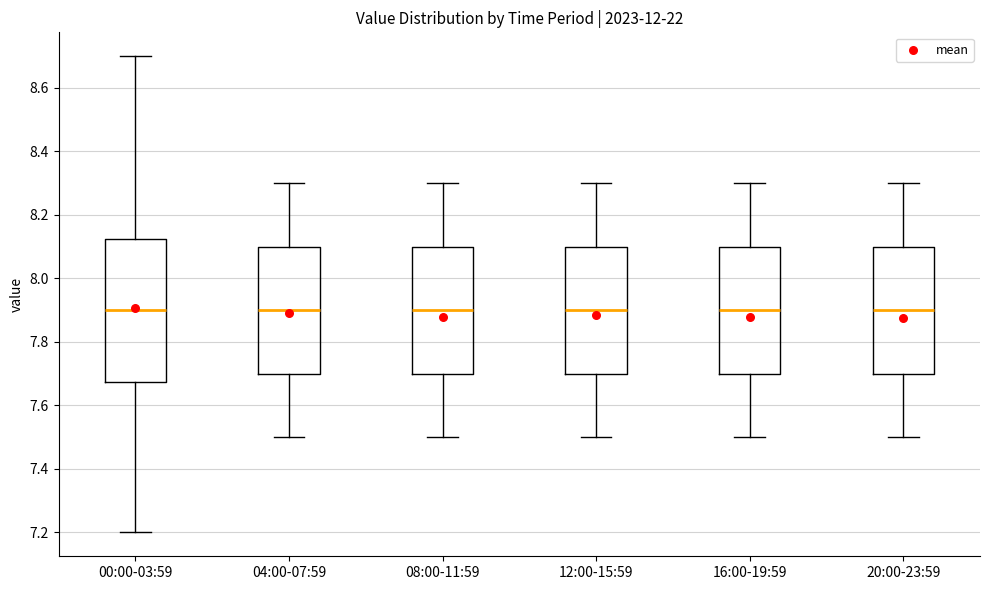

Reading left to right, transcribe this box plot: for each box, give where its median line is, the range the box spans, and where its two whiskers end, as read against the y-axis. The values are not printed on the chart, so give them approximately, as read against the axis.

00:00-03:59: median 7.90, box 7.68 to 8.12, whiskers 7.20 to 8.70
04:00-07:59: median 7.90, box 7.70 to 8.10, whiskers 7.50 to 8.30
08:00-11:59: median 7.90, box 7.70 to 8.10, whiskers 7.50 to 8.30
12:00-15:59: median 7.90, box 7.70 to 8.10, whiskers 7.50 to 8.30
16:00-19:59: median 7.90, box 7.70 to 8.10, whiskers 7.50 to 8.30
20:00-23:59: median 7.90, box 7.70 to 8.10, whiskers 7.50 to 8.30